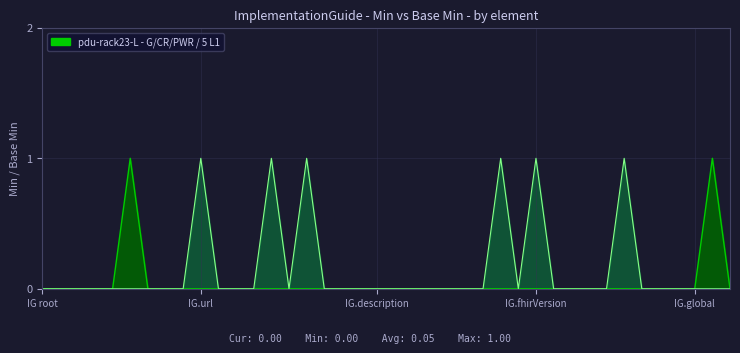

Is it true that the value at ImplementationGuide.publisher is 0?

False